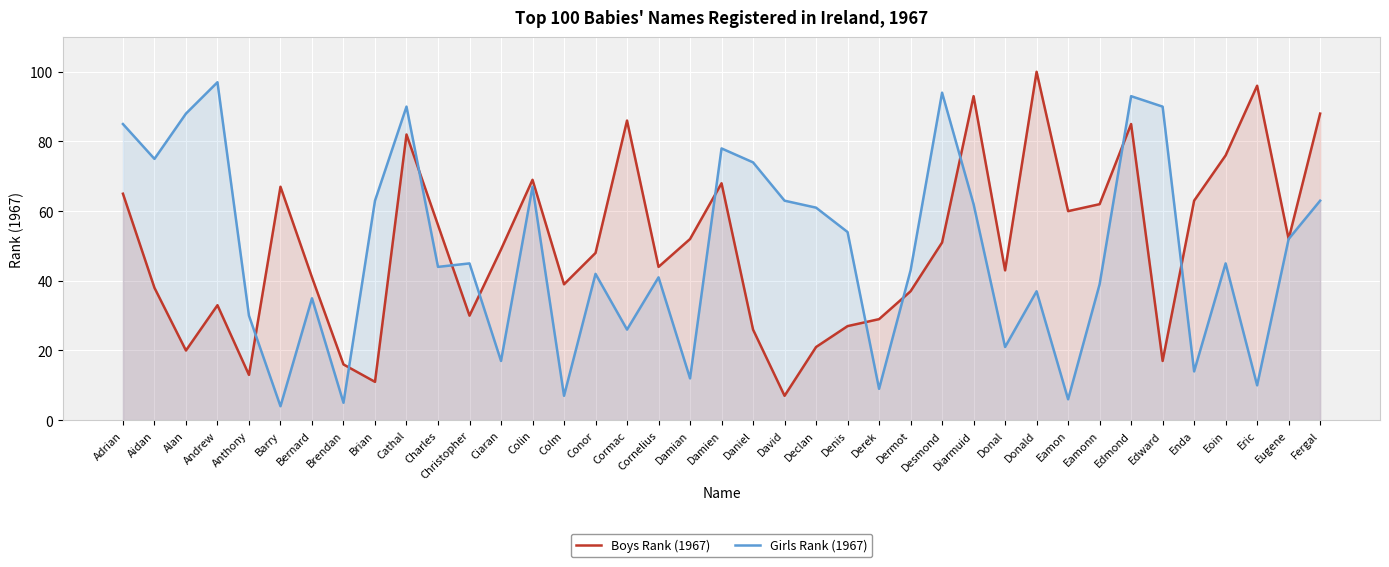

List the series in order of their peak value, lowest first.

Girls Rank (1967), Boys Rank (1967)